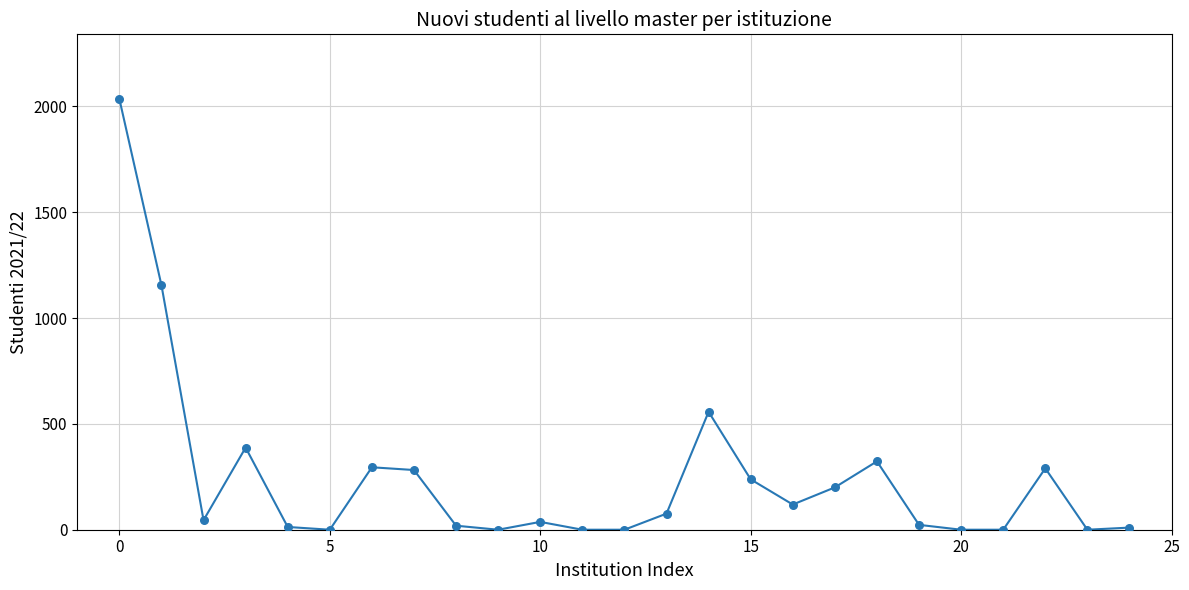

What is the maximum value shown in the chart?

2035